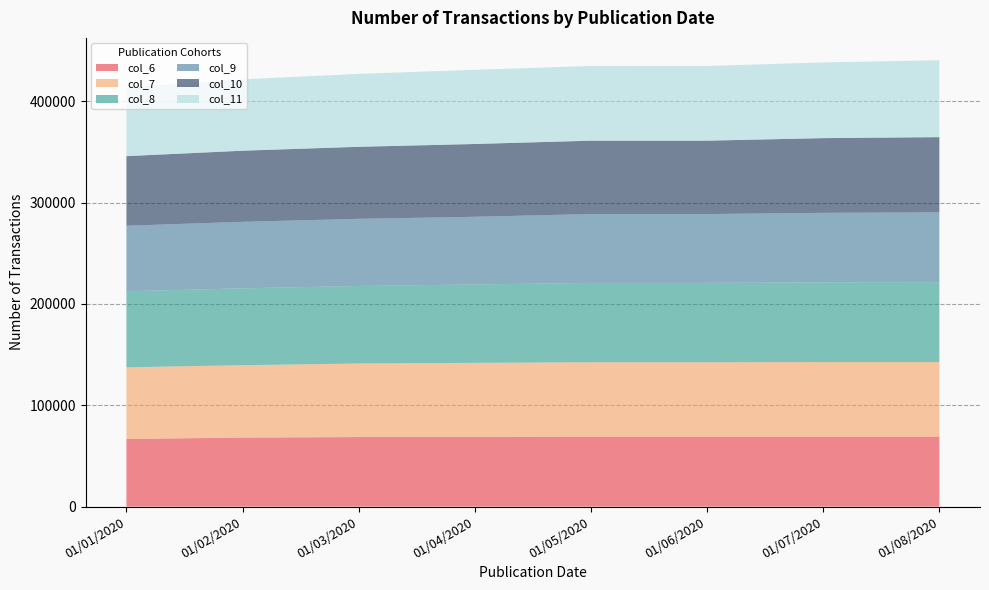

Reading left to right, transcribe all the data shown in this chart.

col_6: 66723	68065	68604	68835	69004	69001	69001	69001
col_7: 70681	71436	72553	73003	73404	73402	73613	73613
col_8: 75079	75845	76527	77325	78338	78335	78667	78838
col_9: 64605	65600	66219	66785	67887	67885	68547	68833
col_10: 68677	70192	71095	71825	72413	72412	73728	74240
col_11: 67814	70470	71962	73208	73733	73733	74663	75908